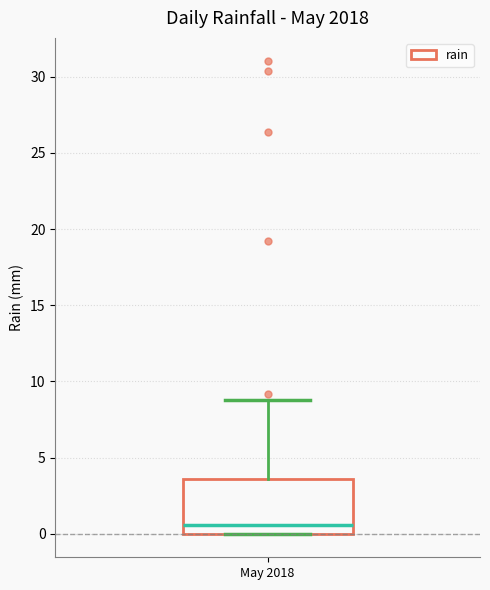

Where is the upper edge of the box for May 2018 on the y-axis? The values are not printed on the chart, so give them approximately, as read against the axis.

3.5